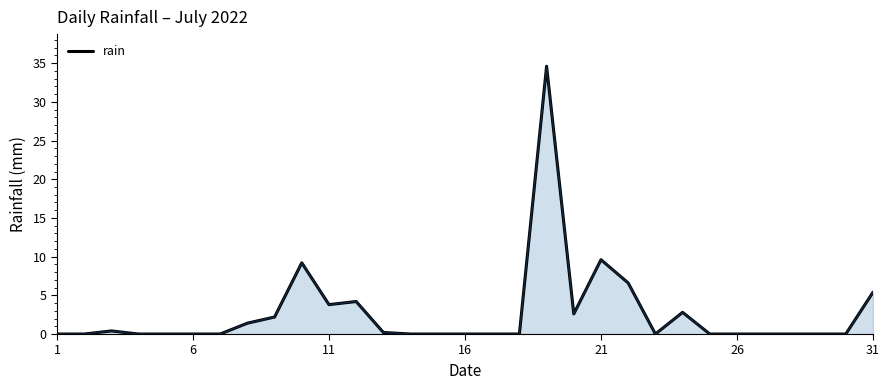

What is the difference between the maximum and minimum values?

34.6